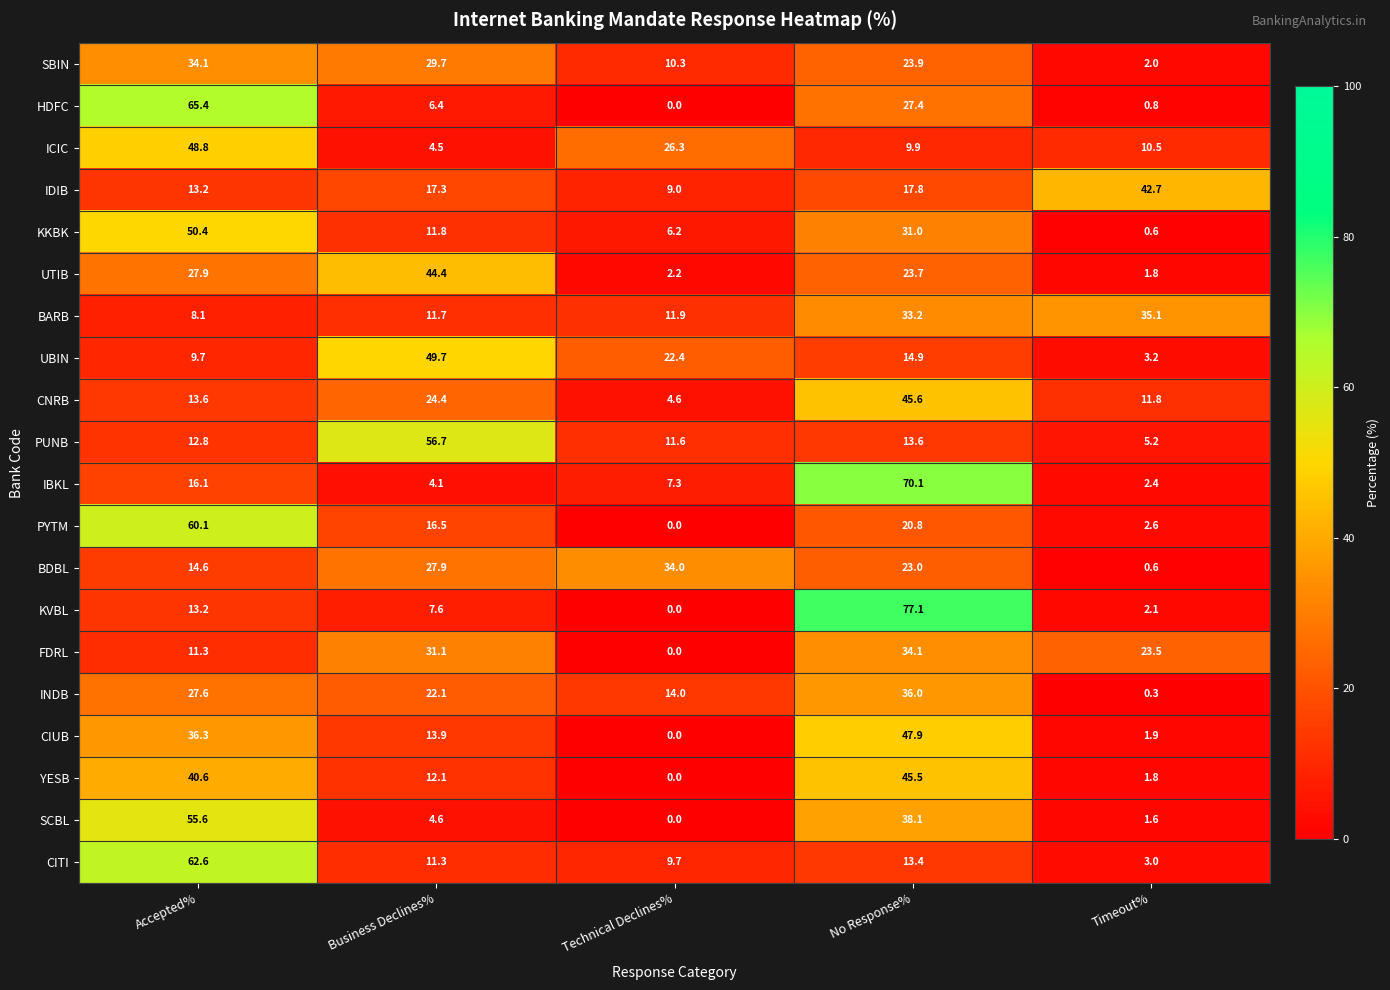

What is the average value of the SBIN series?

20.0